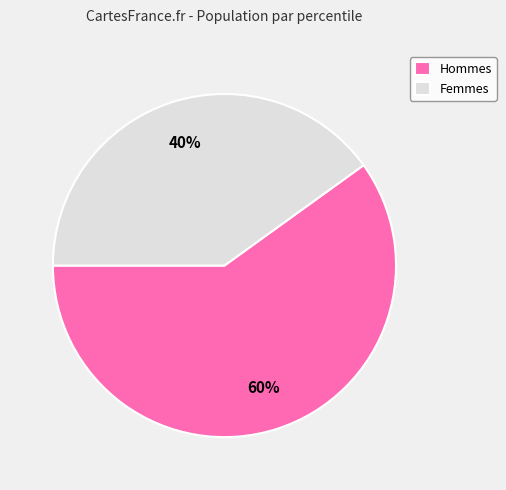

To the nearest percent, what is the difference between the largest and smallest slice percentages?

20%